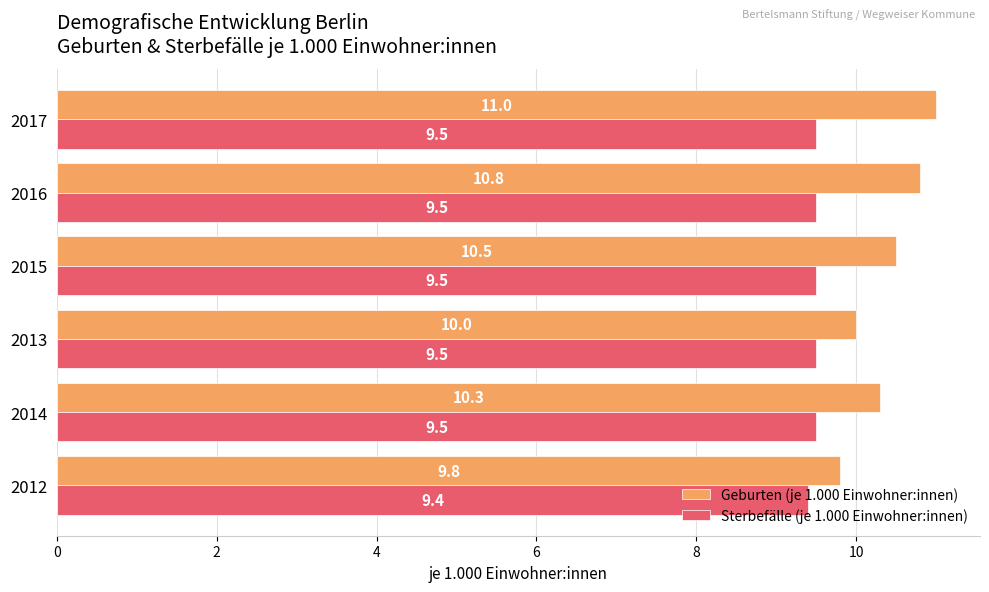

The Sterbefälle (je 1.000 Einwohner:innen) series shows 12.9 at 2016. True or false?

False